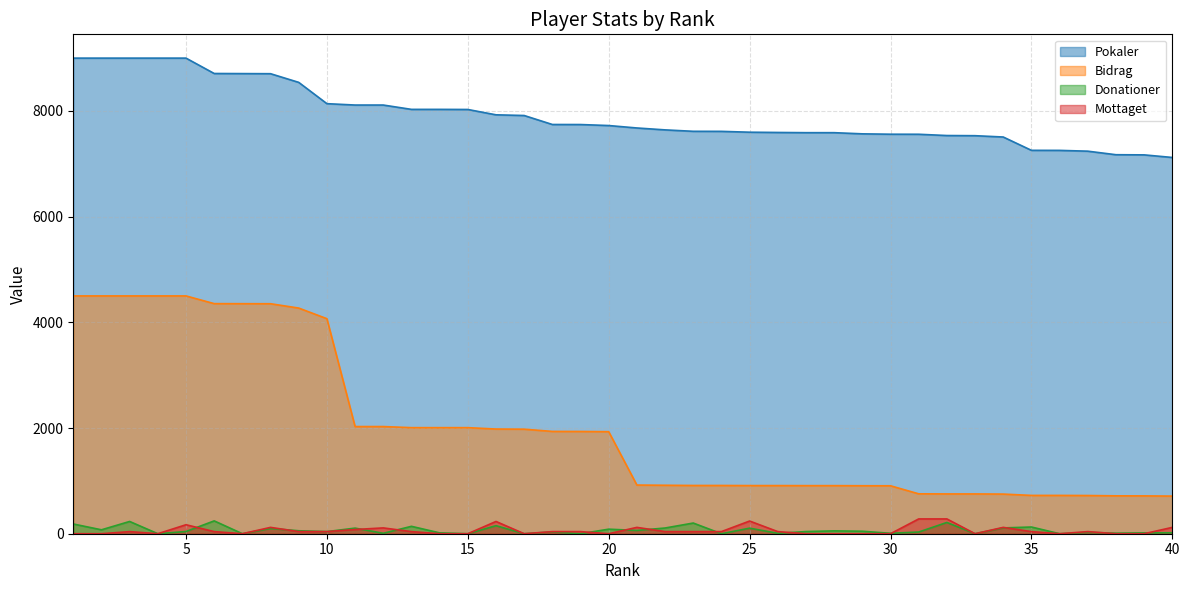

How many data points in Mottaget are above 40?

11